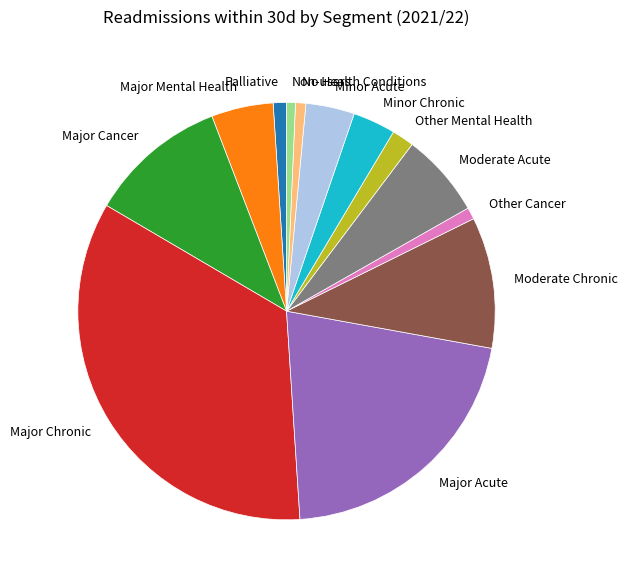

Does Other Cancer account for over 50% of the chart?

No